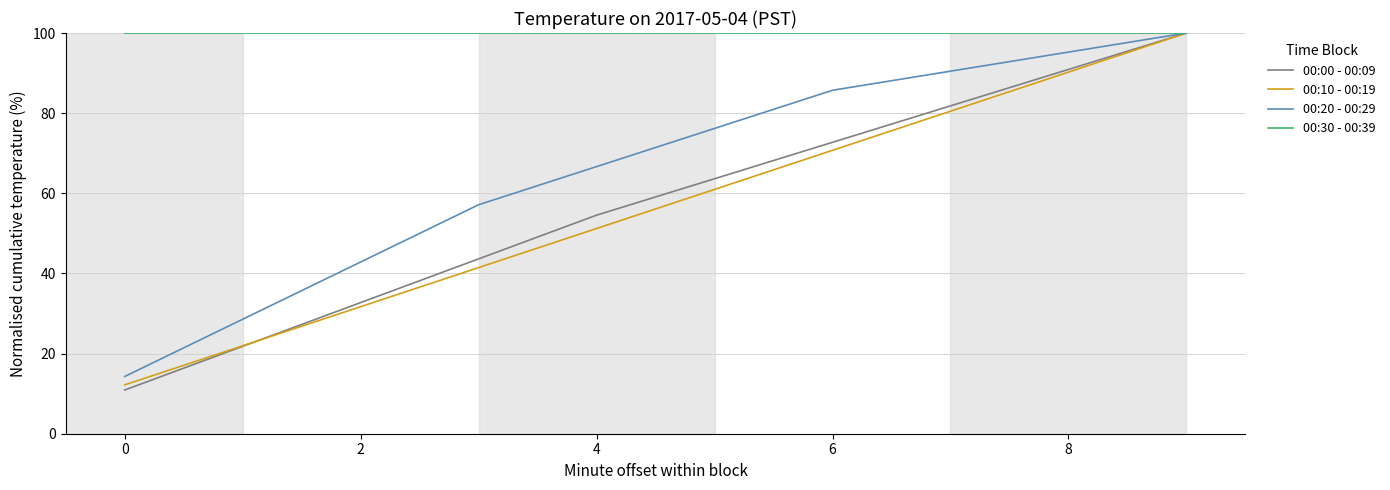

Which series has the largest range (max minus min)?

00:00 - 00:09